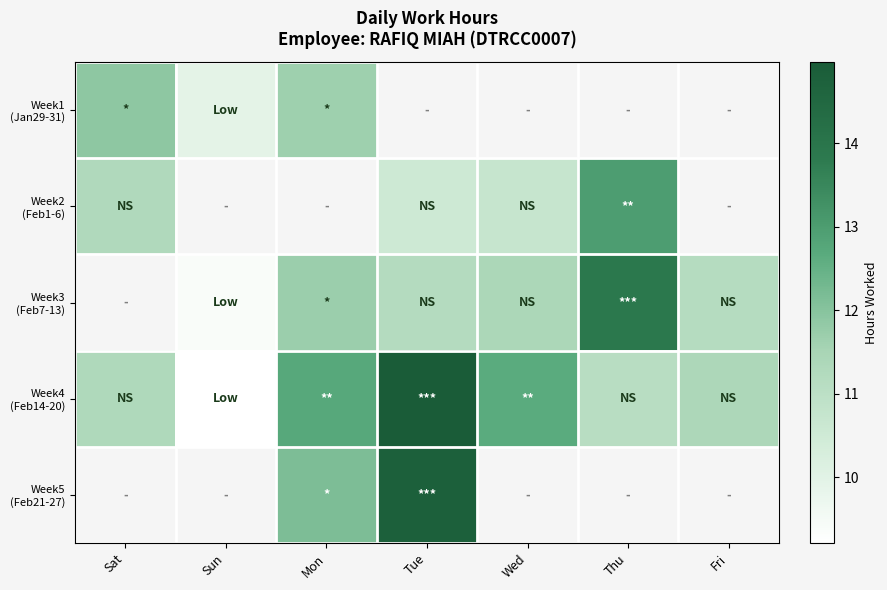

Is the value of Week3 (Feb7-13) at Thu greater than the value of Week1 (Jan29-31) at Tue?

No